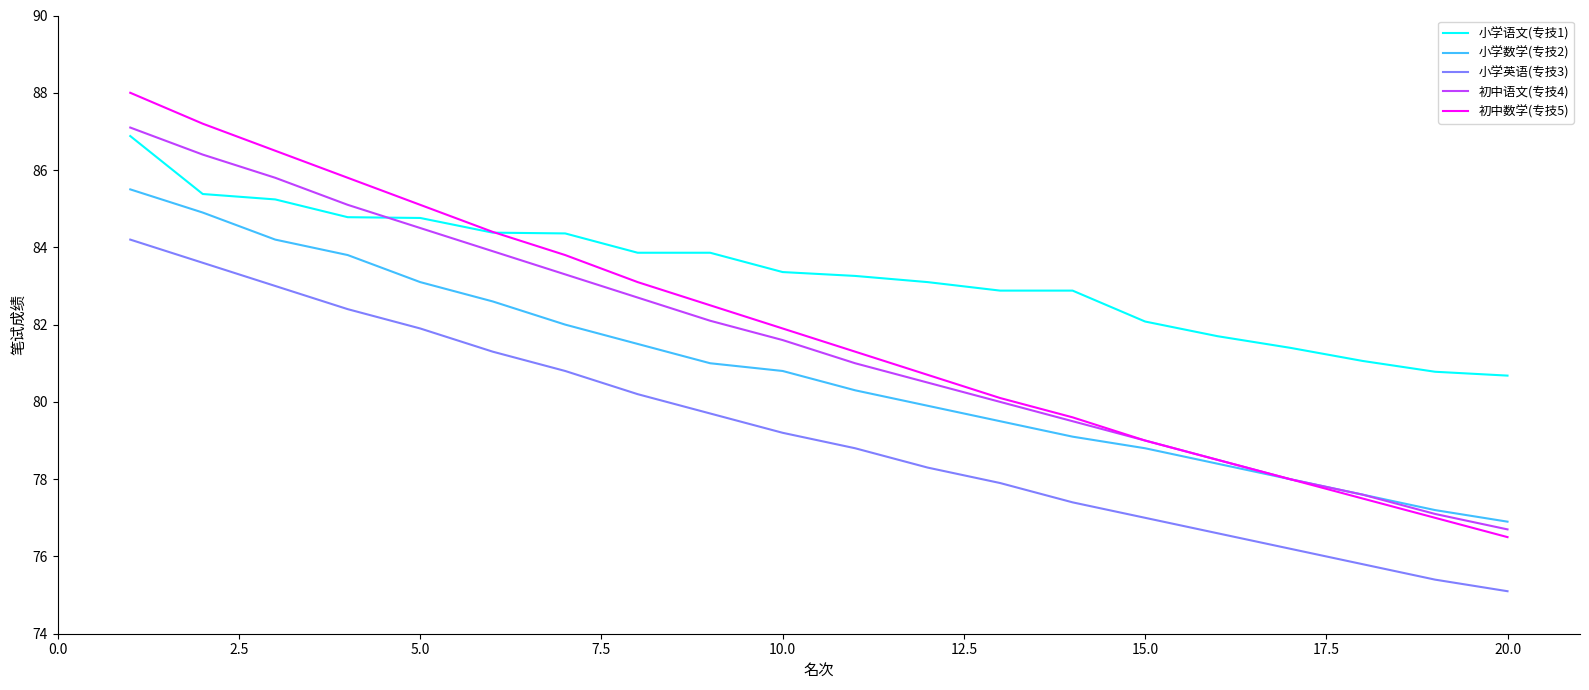

What is the maximum value shown in the chart?

88.0